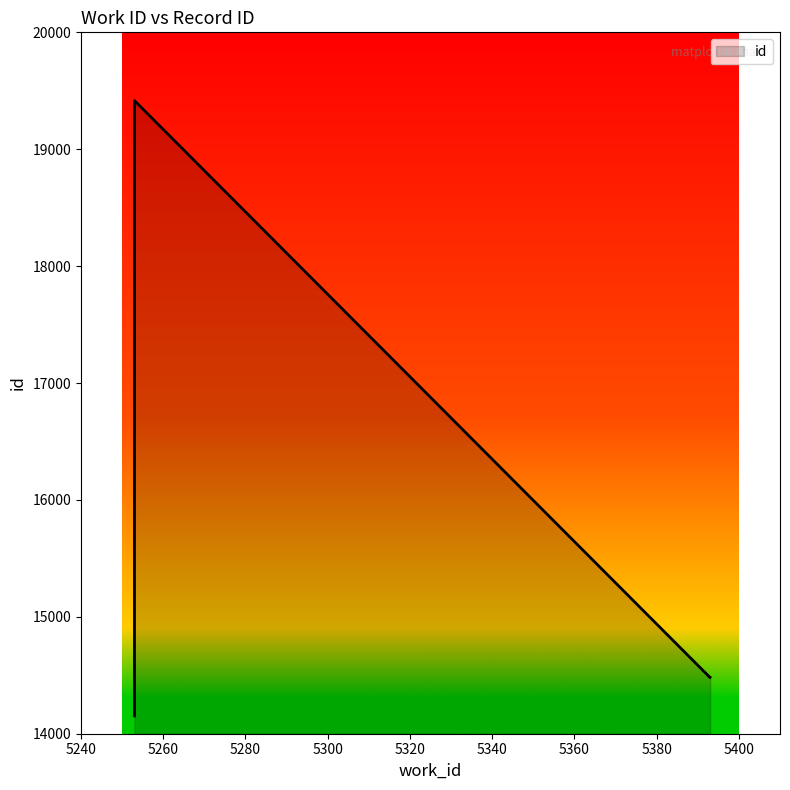

Reading left to right, extract all data points from this chart.

5253=14152	5393=14480	5393=14481	5253=19416